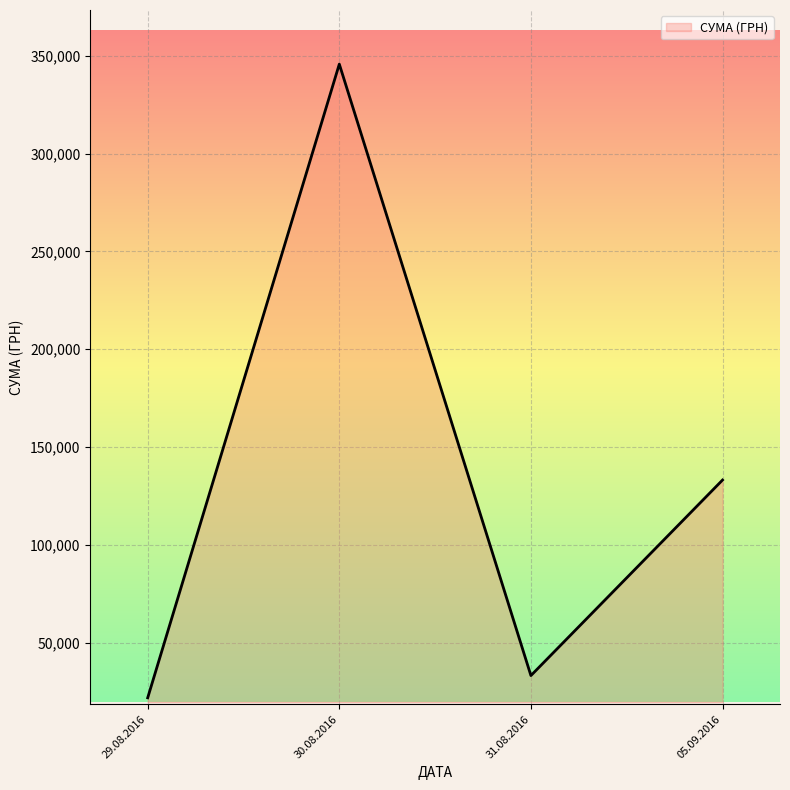

What position from the right is 29.08.2016?

4